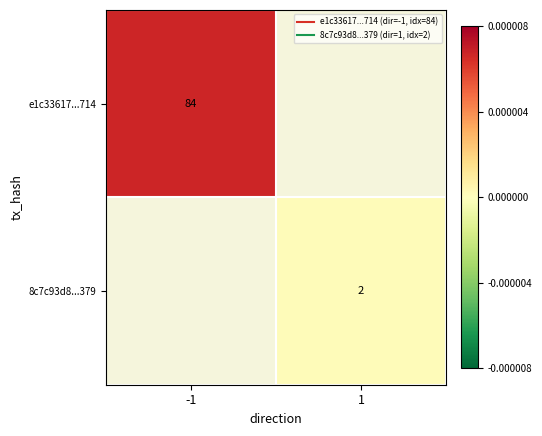

Is it true that e1c33617...714 equals 140.4 at -1?

False